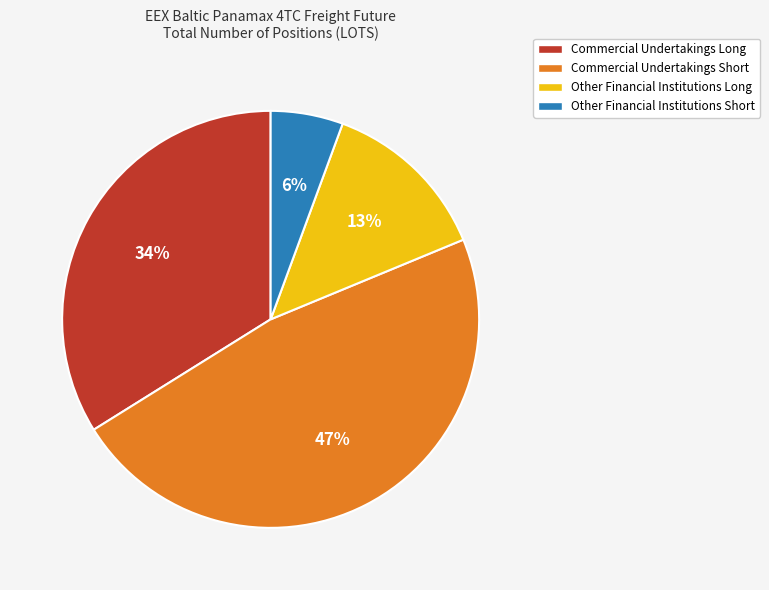

How many segments does this pie chart have?

4